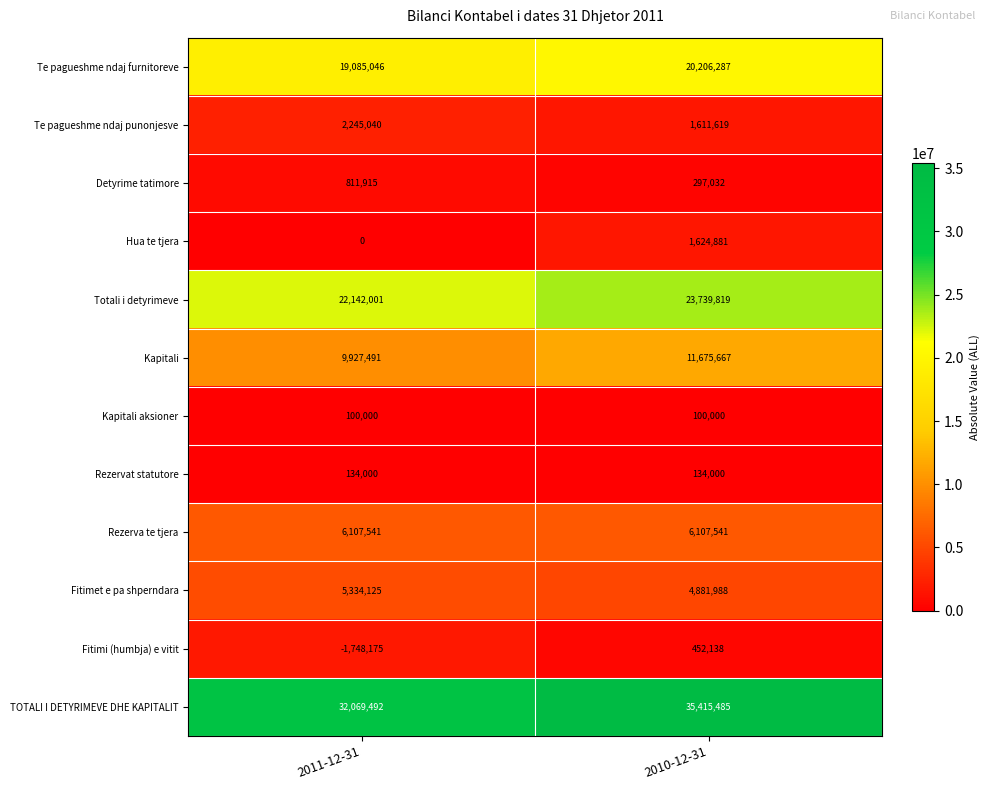

Reading left to right, extract all data points from this chart.

Te pagueshme ndaj furnitoreve: 2011-12-31=19085046	2010-12-31=20206287
Te pagueshme ndaj punonjesve: 2011-12-31=2245040	2010-12-31=1611619
Detyrime tatimore: 2011-12-31=811915	2010-12-31=297032
Hua te tjera: 2011-12-31=0	2010-12-31=1624881
Totali i detyrimeve: 2011-12-31=22142001	2010-12-31=23739819
Kapitali: 2011-12-31=9927491	2010-12-31=11675667
Kapitali aksioner: 2011-12-31=100000	2010-12-31=100000
Rezervat statutore: 2011-12-31=134000	2010-12-31=134000
Rezerva te tjera: 2011-12-31=6107541	2010-12-31=6107541
Fitimet e pa shperndara: 2011-12-31=5334125	2010-12-31=4881988
Fitimi (humbja) e vitit: 2011-12-31=-1748175	2010-12-31=452138
TOTALI I DETYRIMEVE DHE KAPITALIT: 2011-12-31=32069492	2010-12-31=35415485